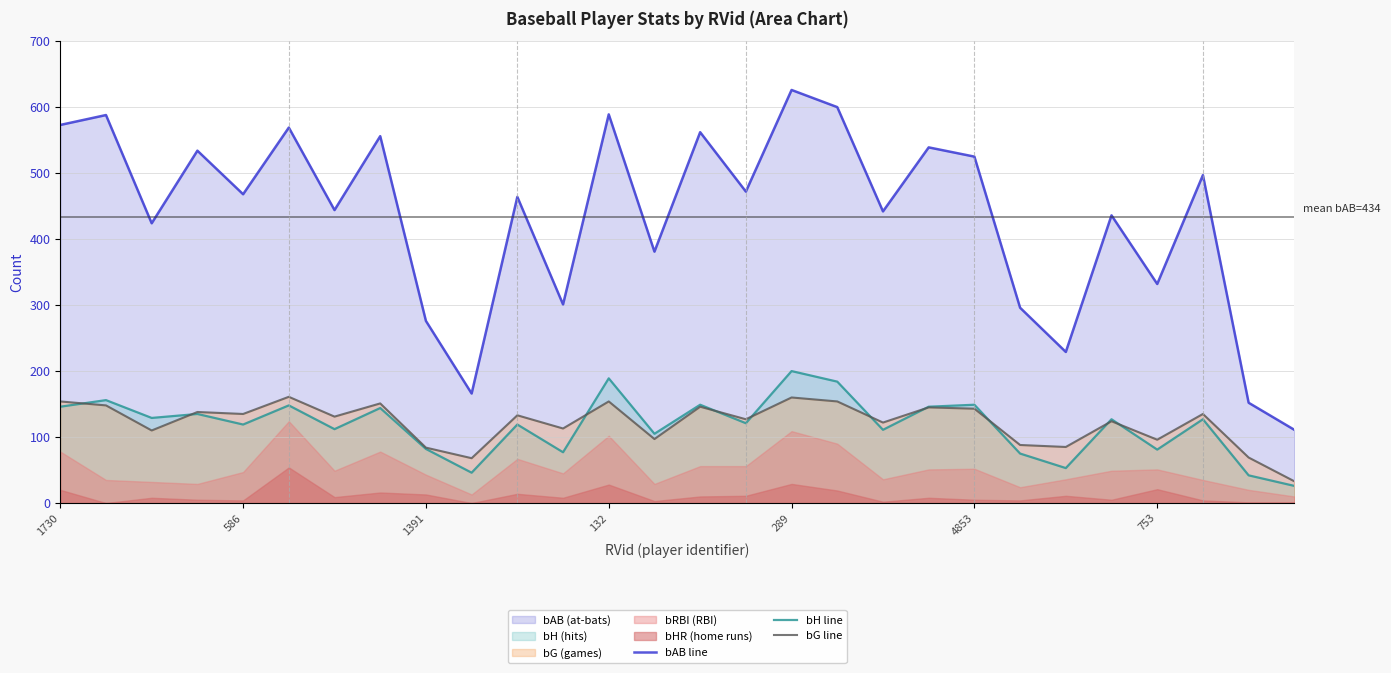

True or false: bG line and bAB line intersect in this chart.

False